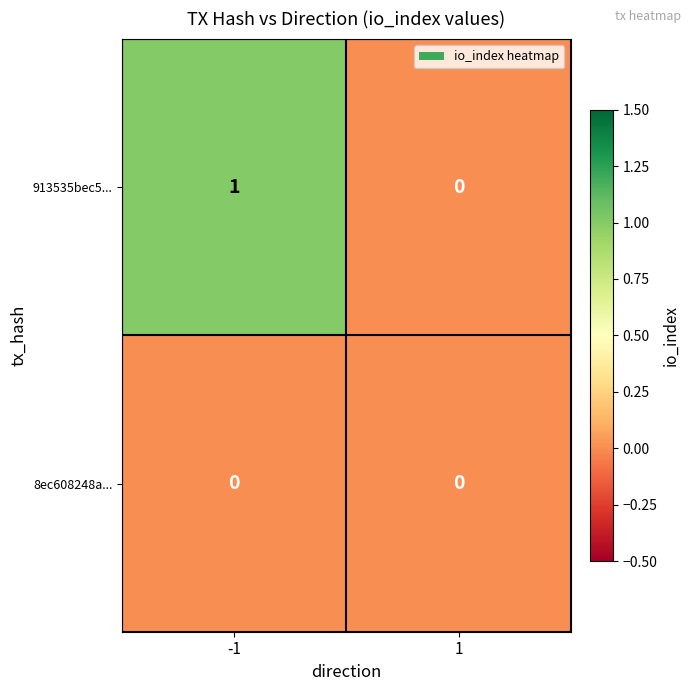

How many distinct data groups are displayed?

2